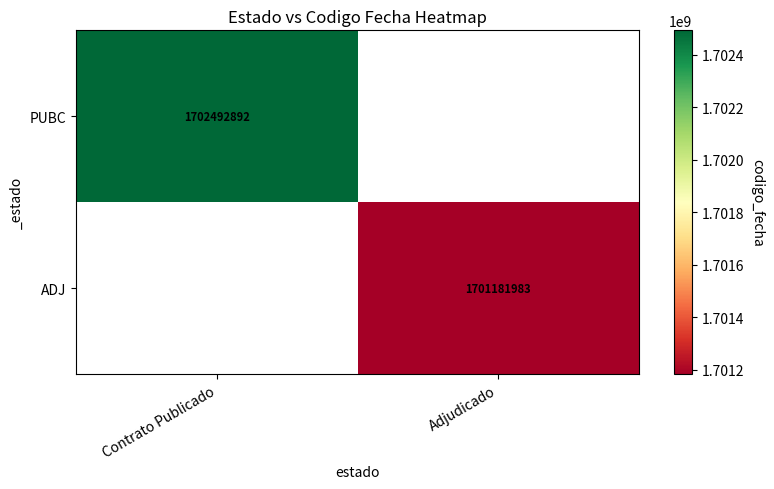

The PUBC series shows 2944388502.0 at Contrato Publicado. True or false?

False